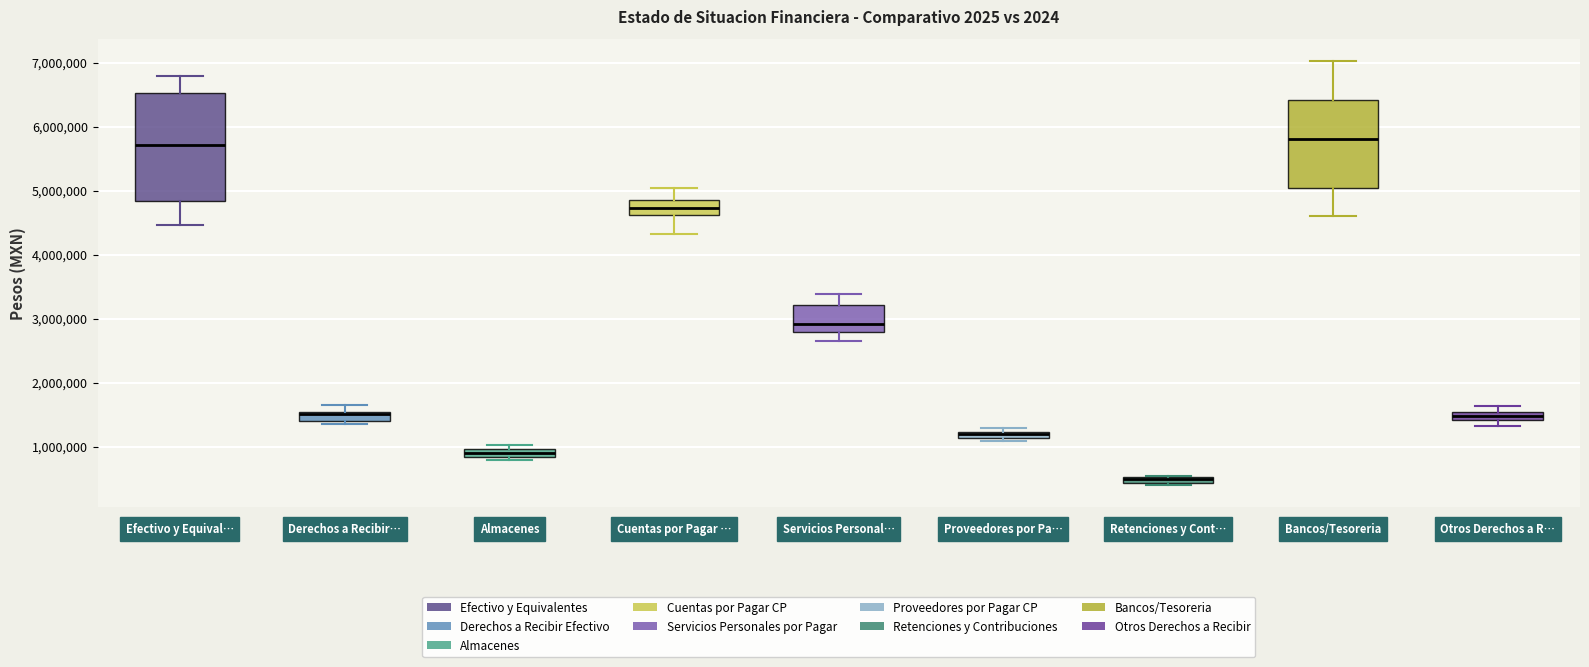

Where is the upper edge of the box for Otros Derechos a R… on the y-axis? The values are not printed on the chart, so give them approximately, as read against the axis.

1500000